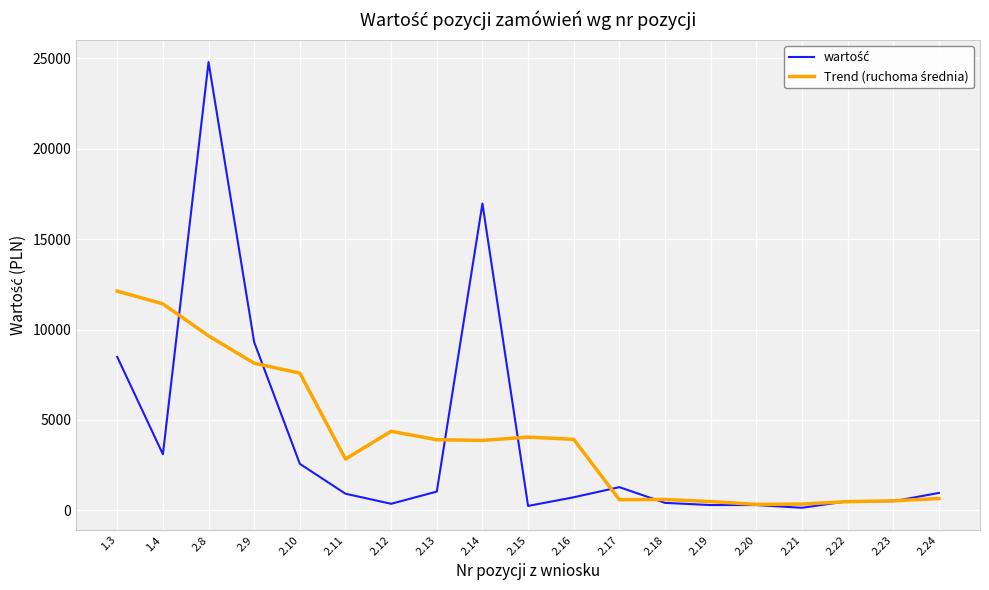

At which category is the sum across all series the highest?

2.8